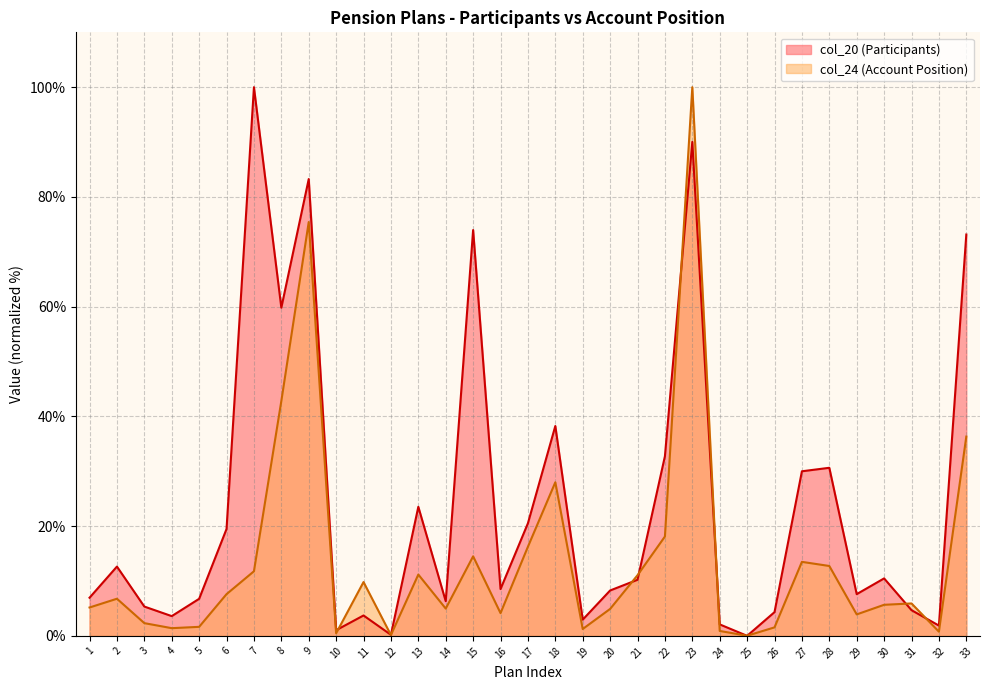

How many times do col_24 and col_20 cross each other?

10